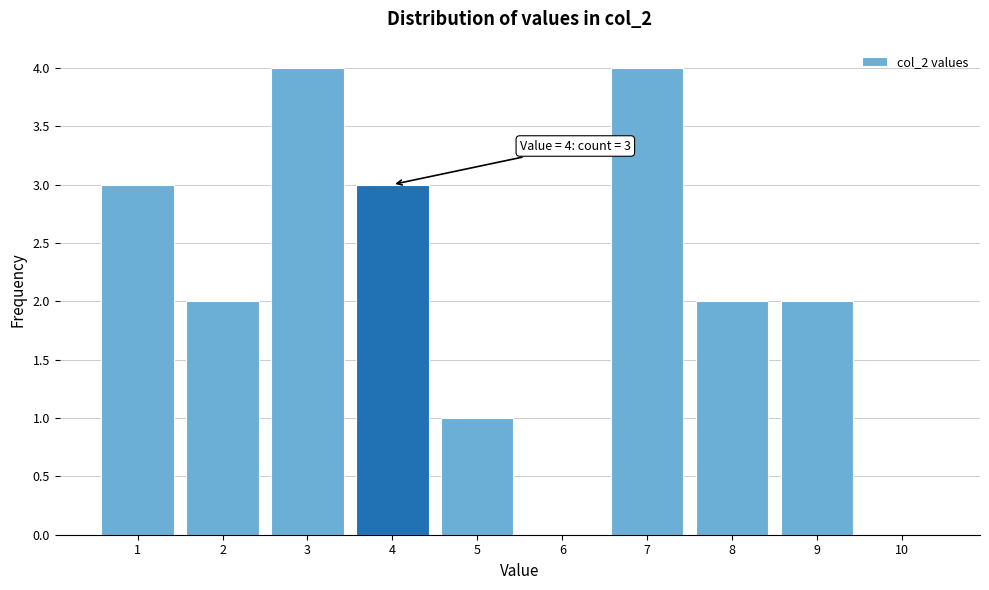

Reading right to left, transcribe all the data shown in this chart.

10=0	9=2	8=2	7=4	6=0	5=1	4=3	3=4	2=2	1=3